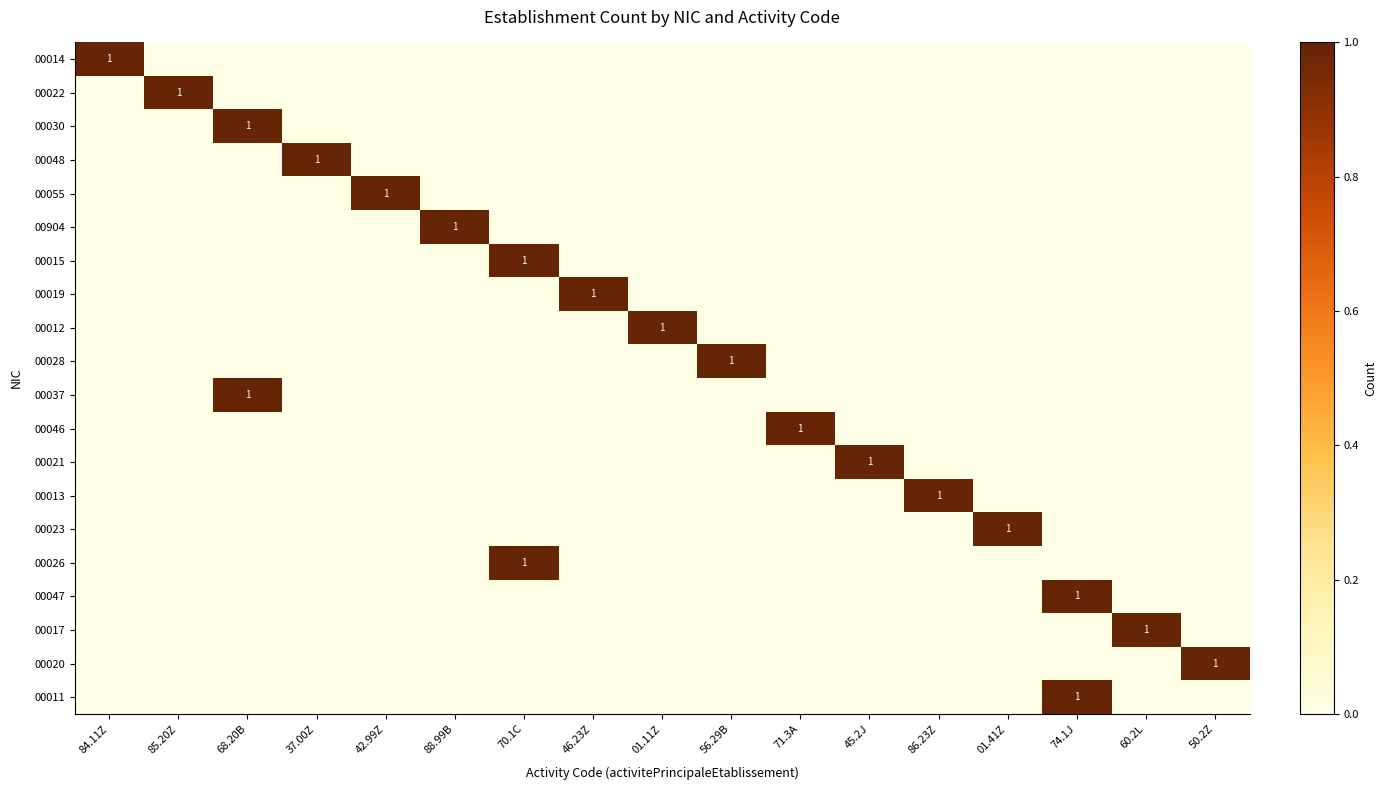

Is it true that 00019 equals 1 at 46.23Z?

True